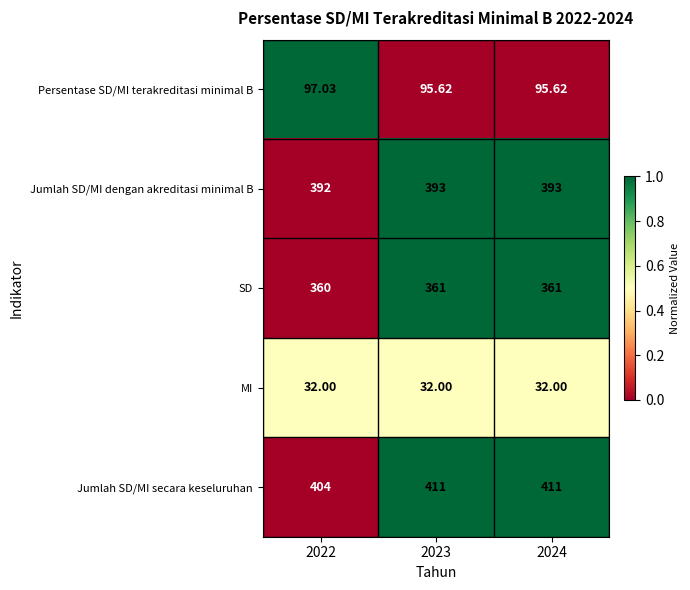

What is the total value across all series at 2024?

1292.6